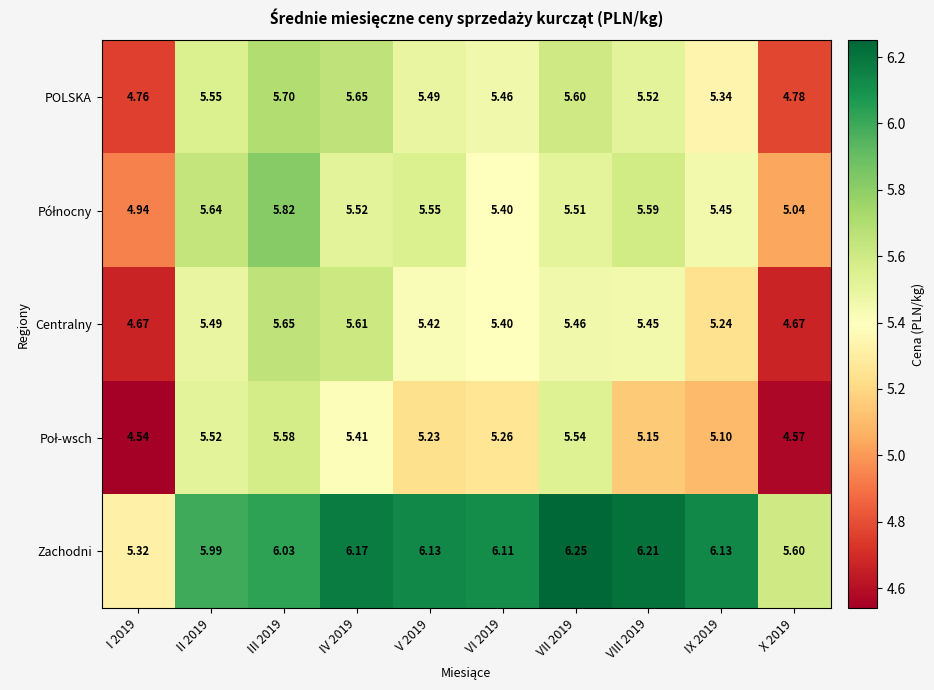

Is the value of POLSKA at III 2019 greater than the value of Zachodni at V 2019?

No